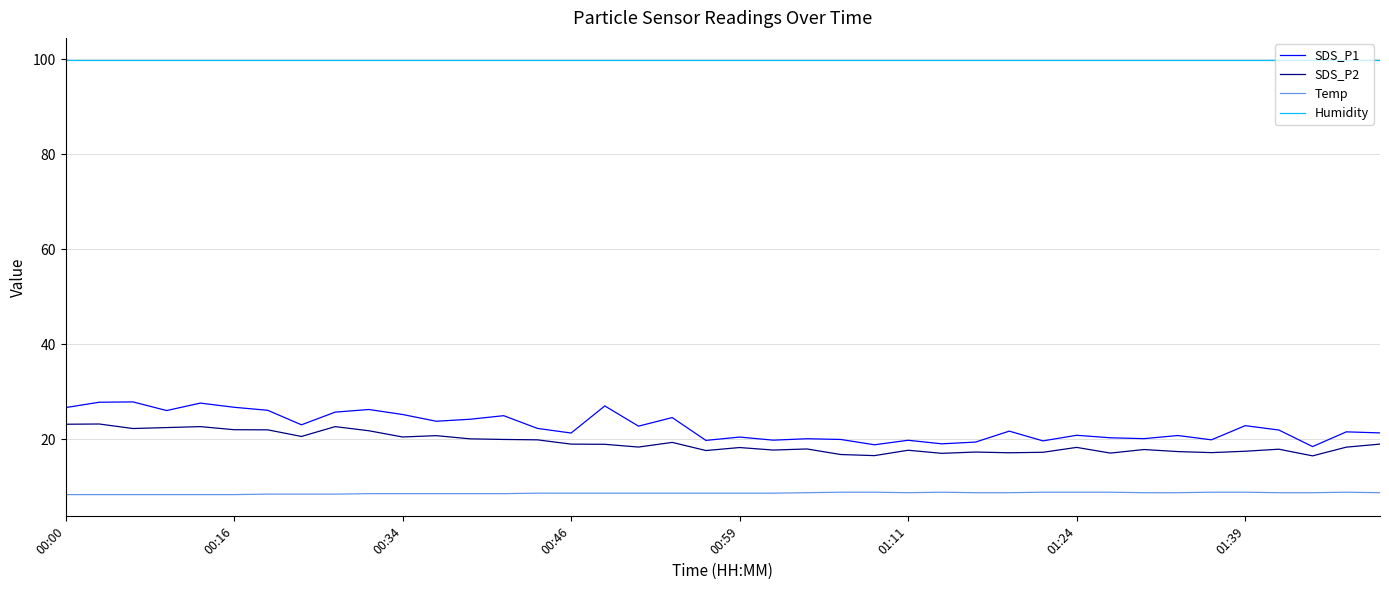

True or false: Temp and SDS_P1 cross at least once.

False